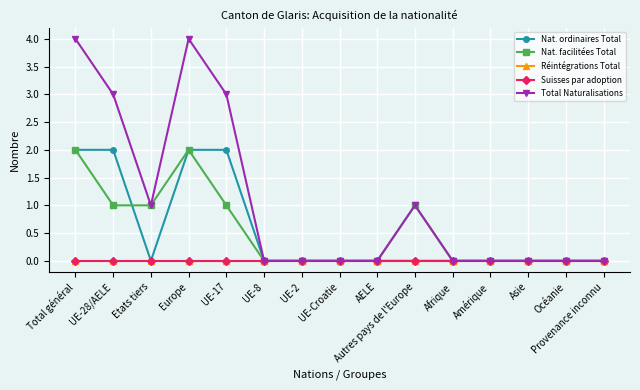

Does the chart display data point markers on the line(s)?

Yes